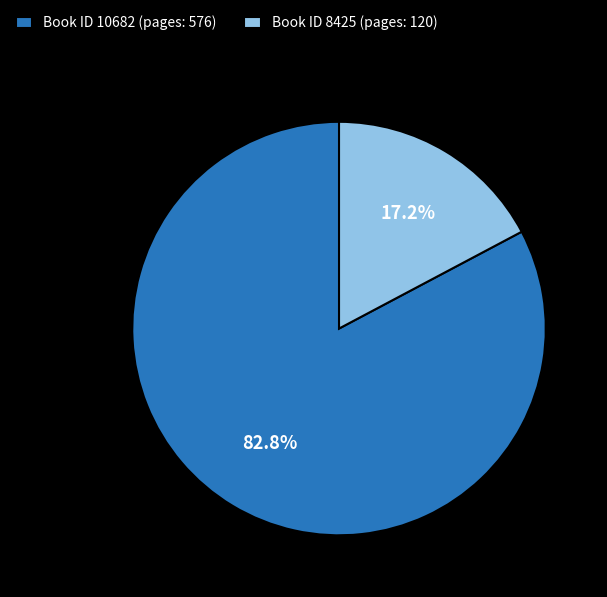

To the nearest percent, what is the average slice percentage?

50%